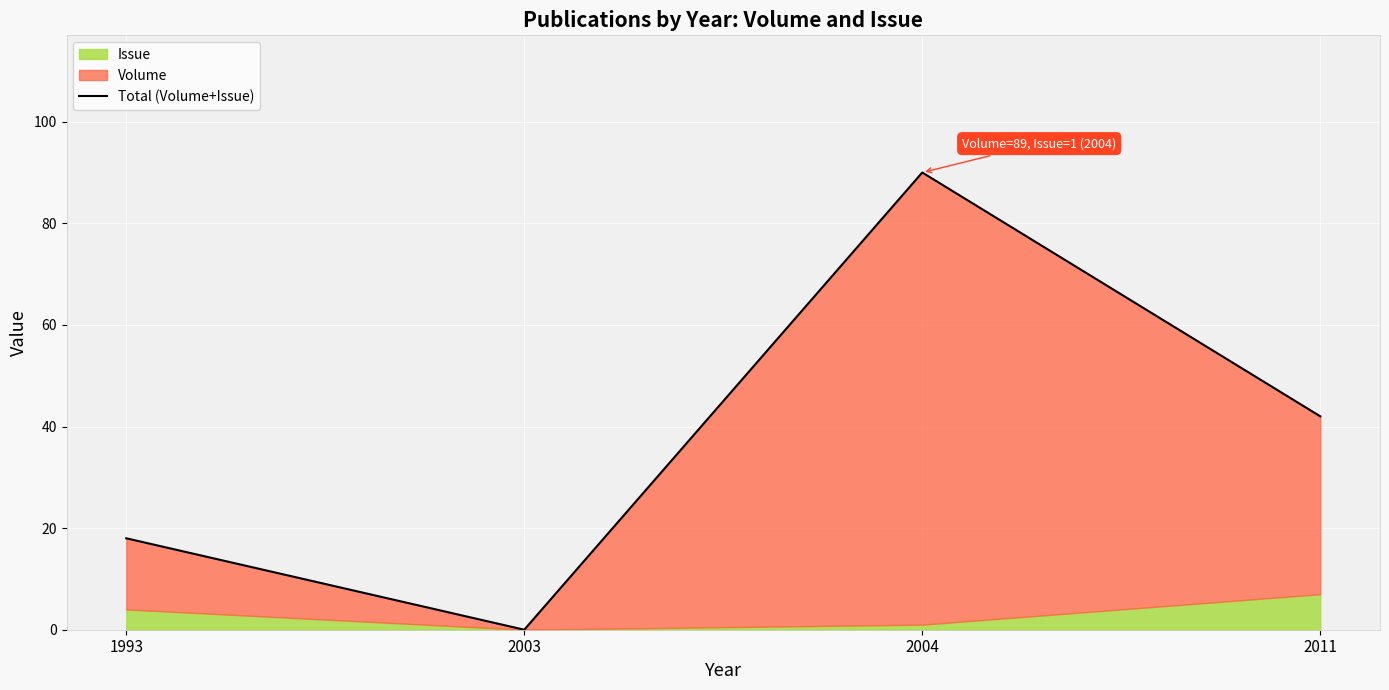

Count the number of values greater than 42.

1